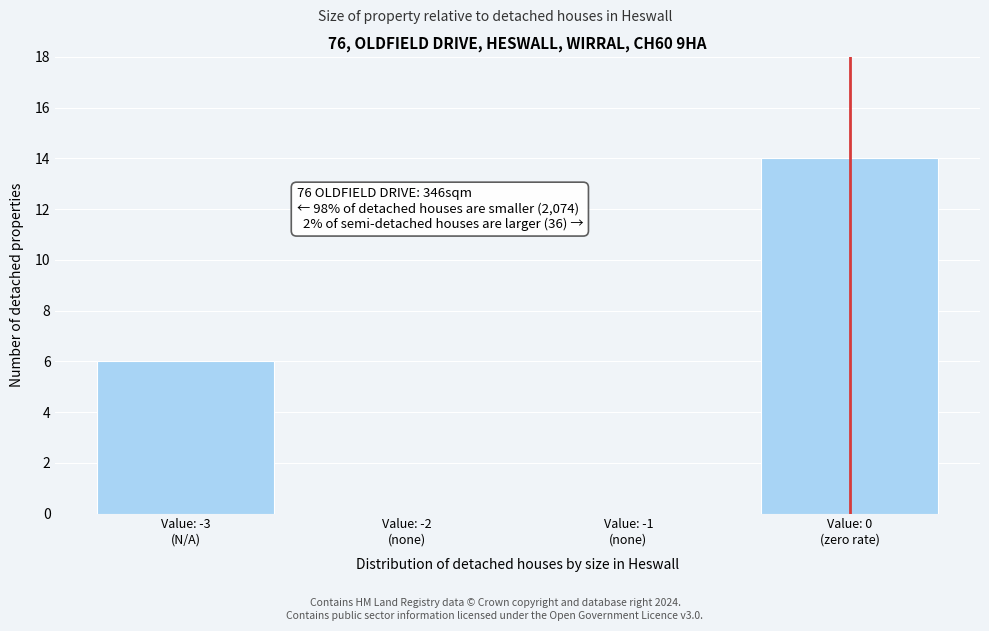

What is the greatest value displayed?

14